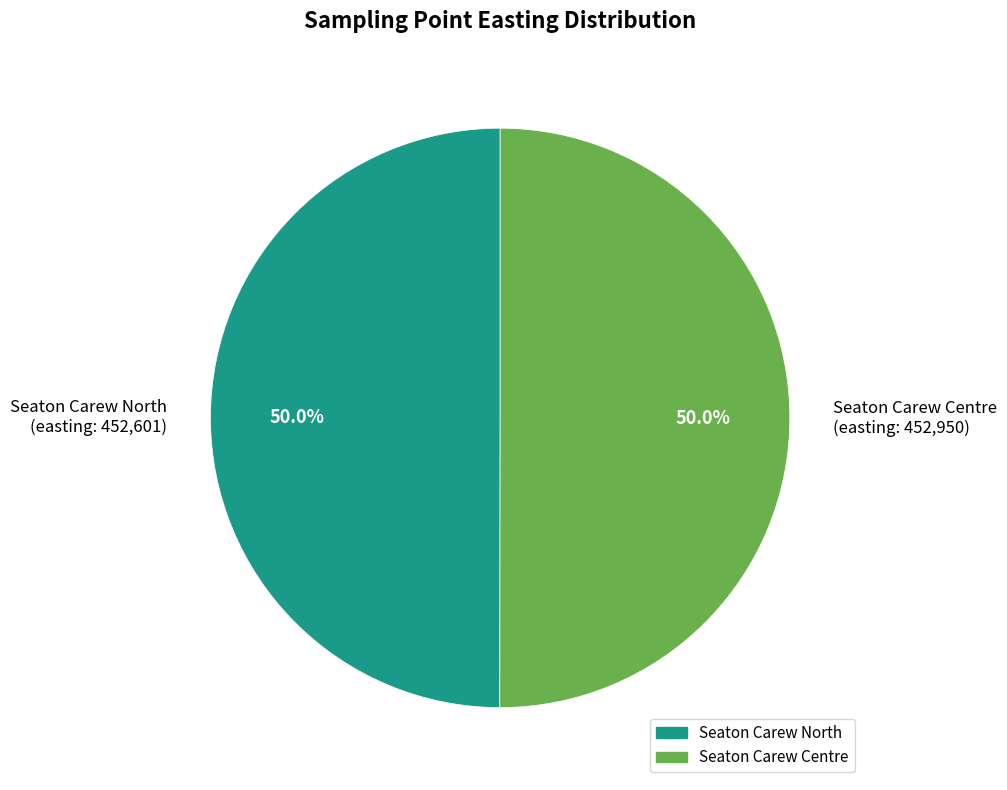

What is the ratio of the value at Seaton Carew Centre (easting: 452,950) to the value at Seaton Carew North (easting: 452,601)?

1.0